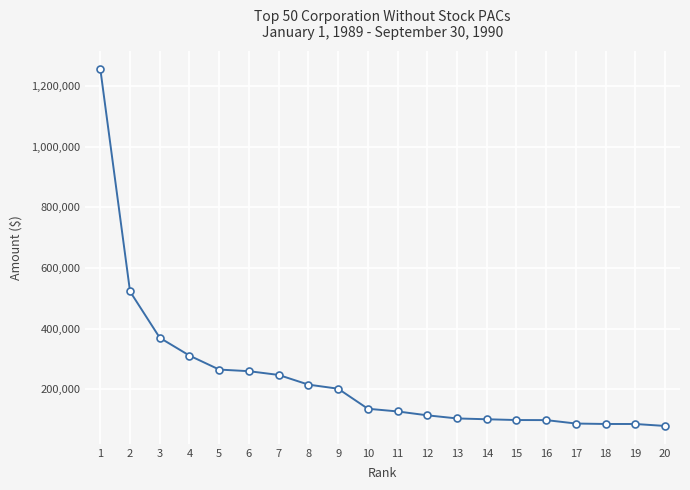

What is the greatest value displayed?

1255585